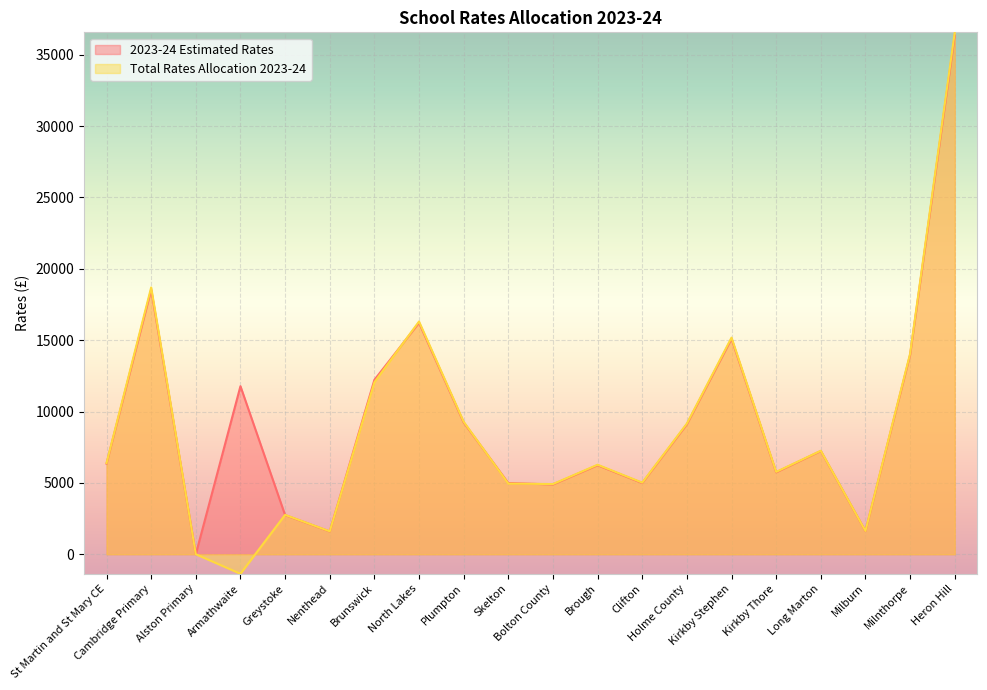

Which category has the lowest value in the 2023-24 Estimated Rates series?

Alston Primary